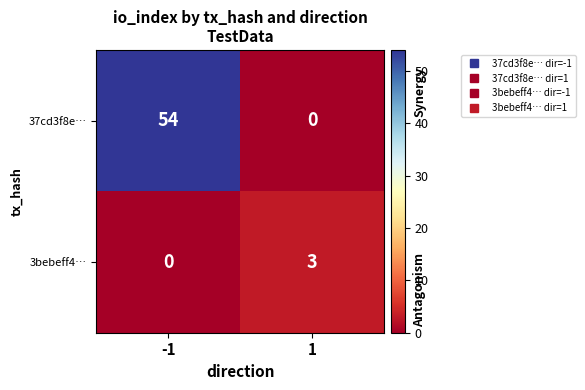

At how many categories does at least one series exceed 49?

1